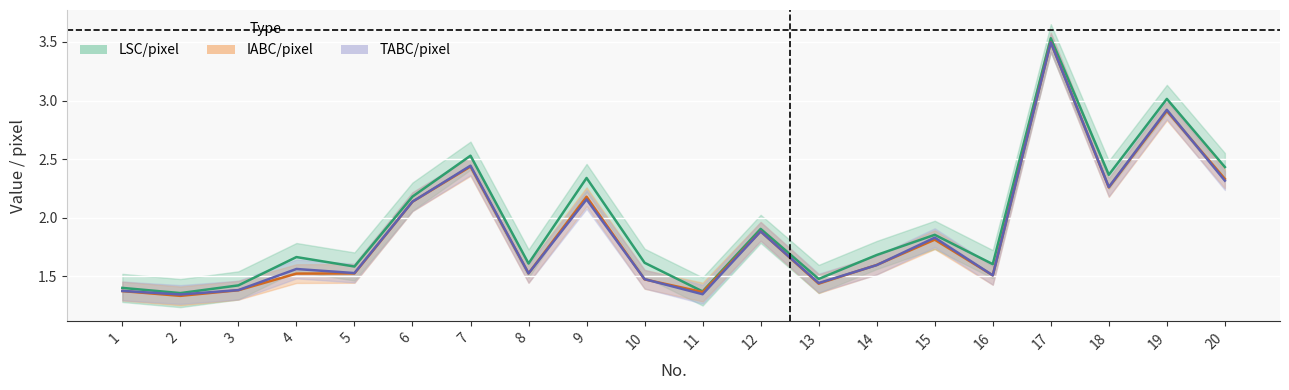

Where is the first local maximum for IABC/pixel?

7